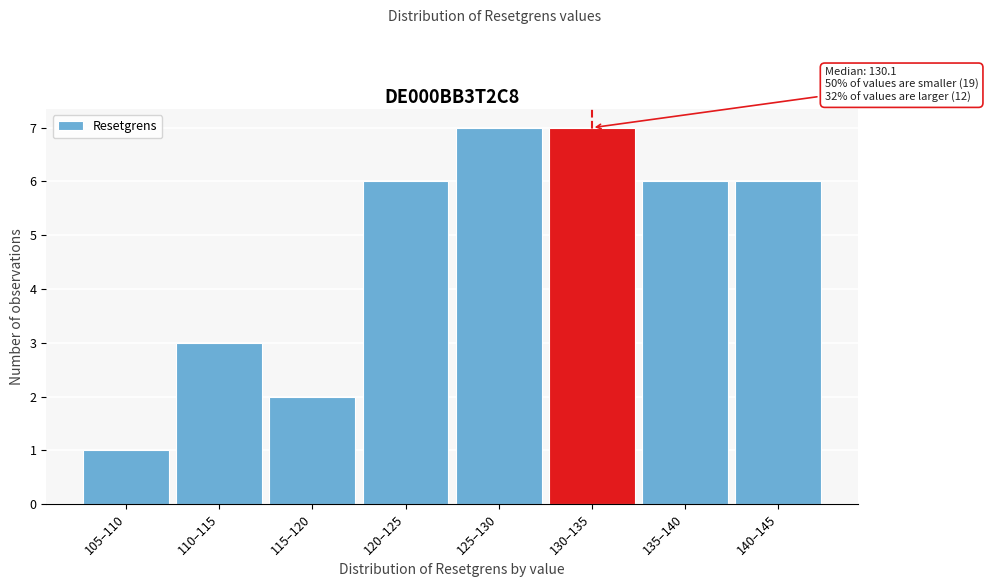

Reading right to left, extract all data points from this chart.

140–145=6	135–140=6	130–135=7	125–130=7	120–125=6	115–120=2	110–115=3	105–110=1